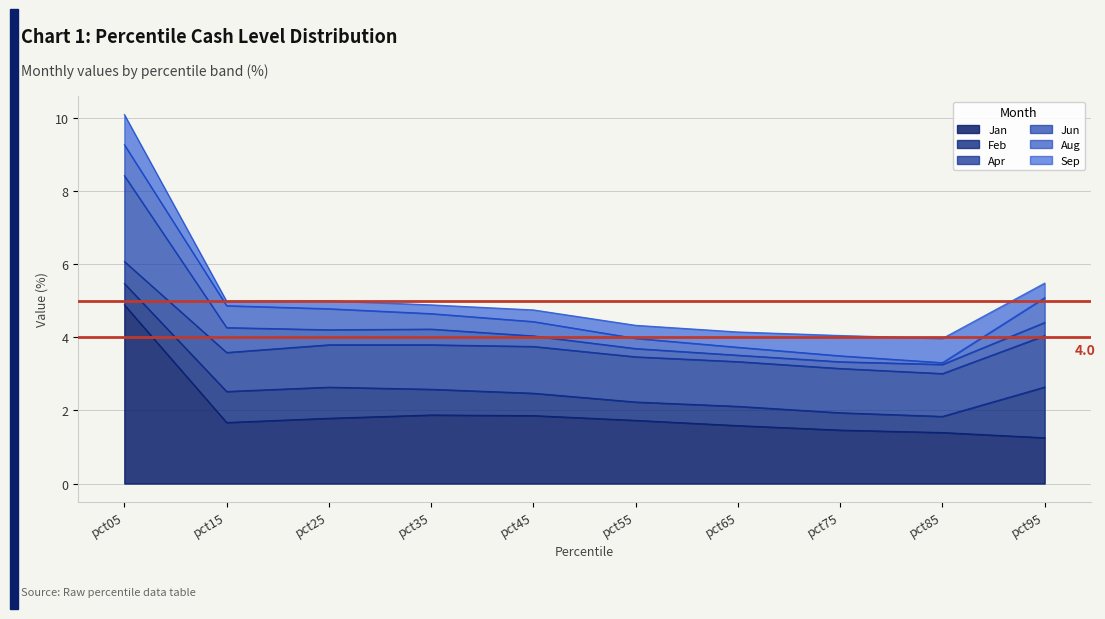

Between which two adjacent categories do Apr and Aug first intersect?

pct05 and pct15